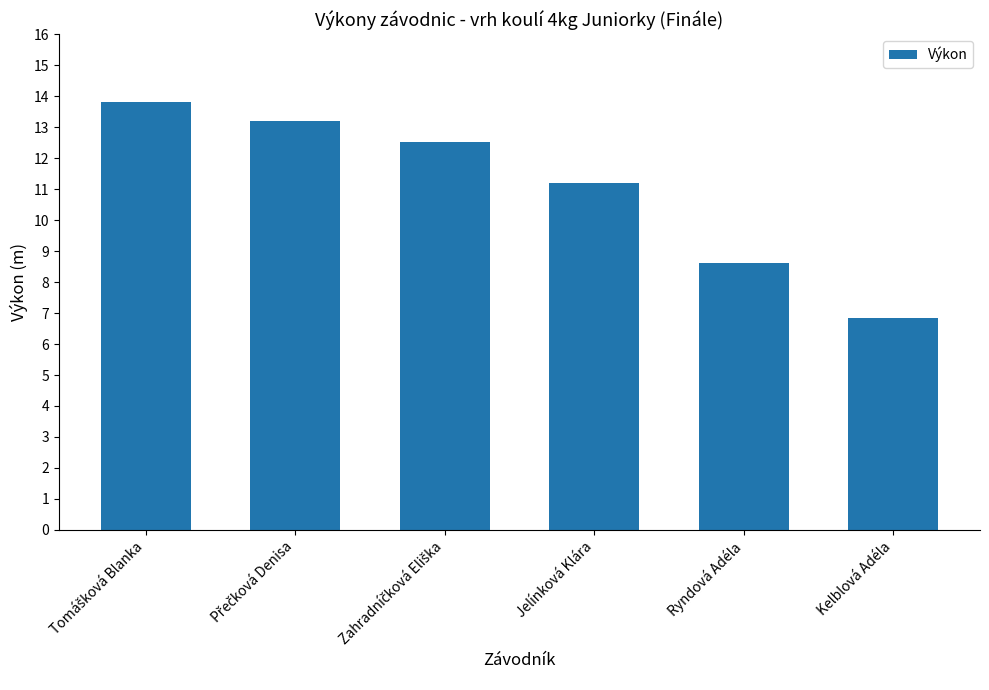

What is the average value?

11.0